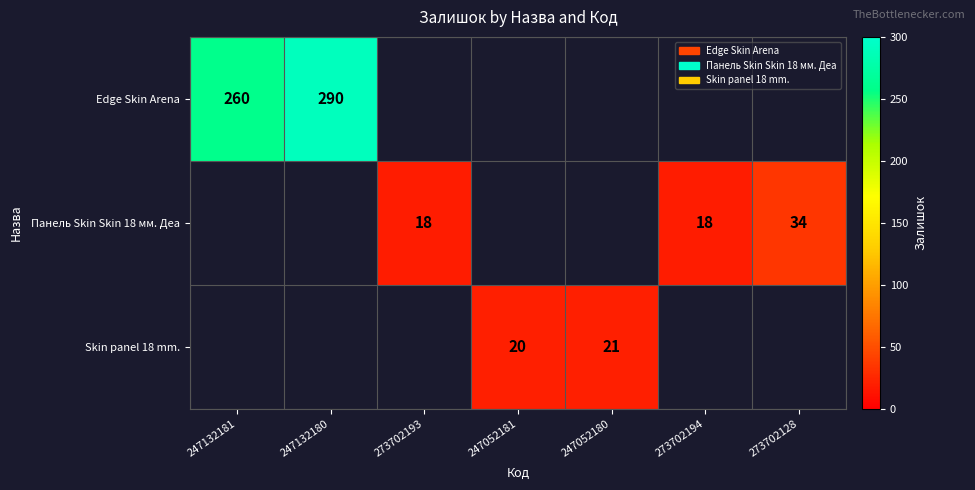

Is the value of Панель Skin Skin 18 мм. Деа at 273702193 greater than the value of Skin panel 18 mm. at 247052181?

No